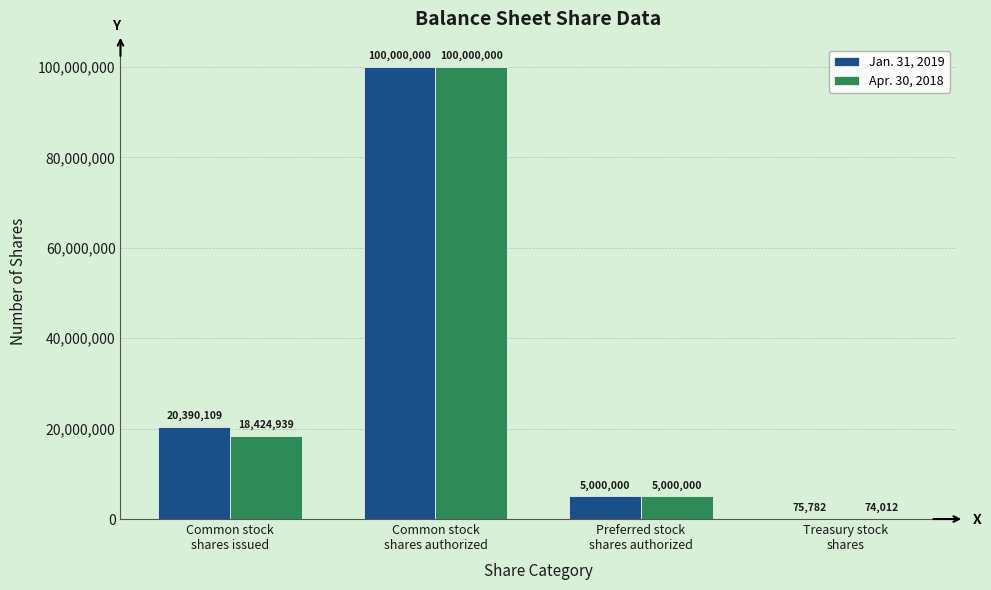

How many distinct data groups are displayed?

2